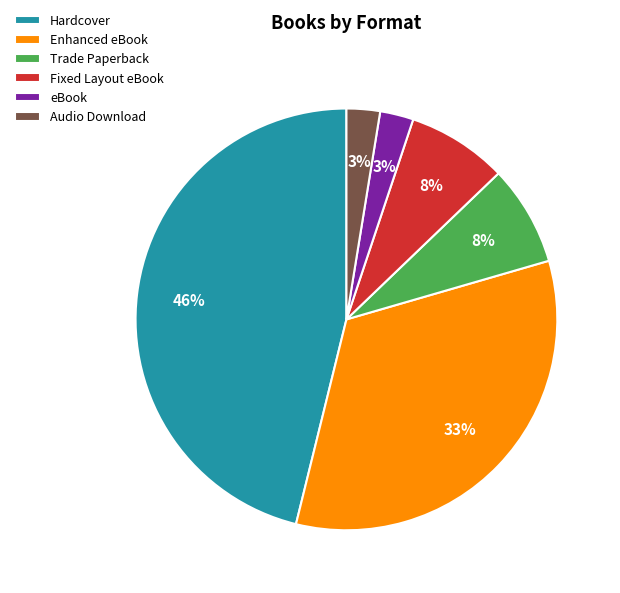

Which has a higher value, Fixed Layout eBook or Audio Download?

Fixed Layout eBook